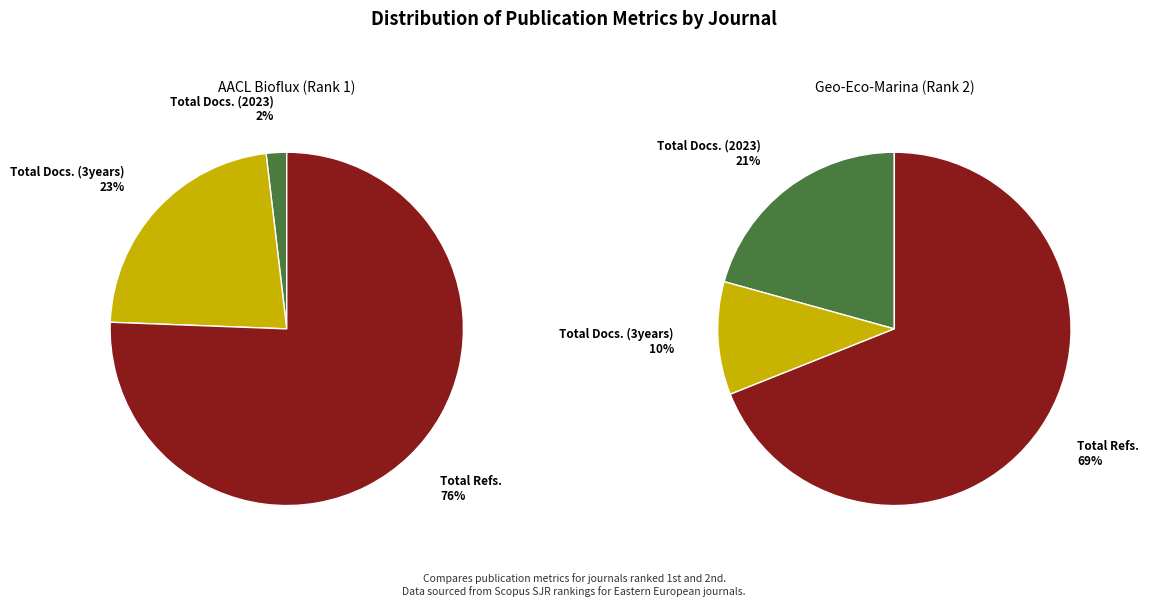

Which slice is the largest?

Total Refs.